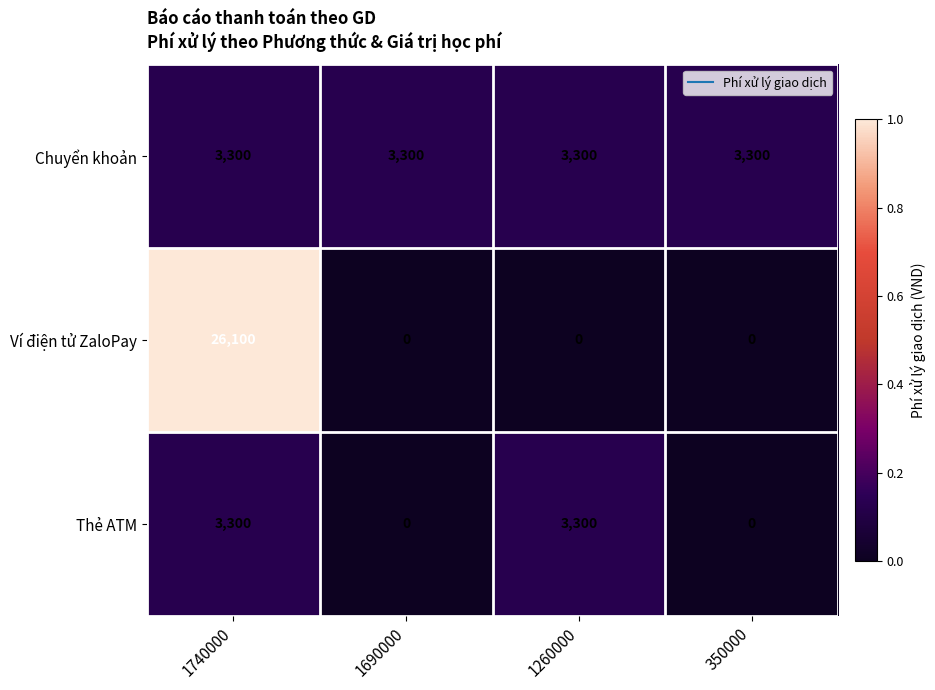

What is the total value across all series at 1260000?

6600